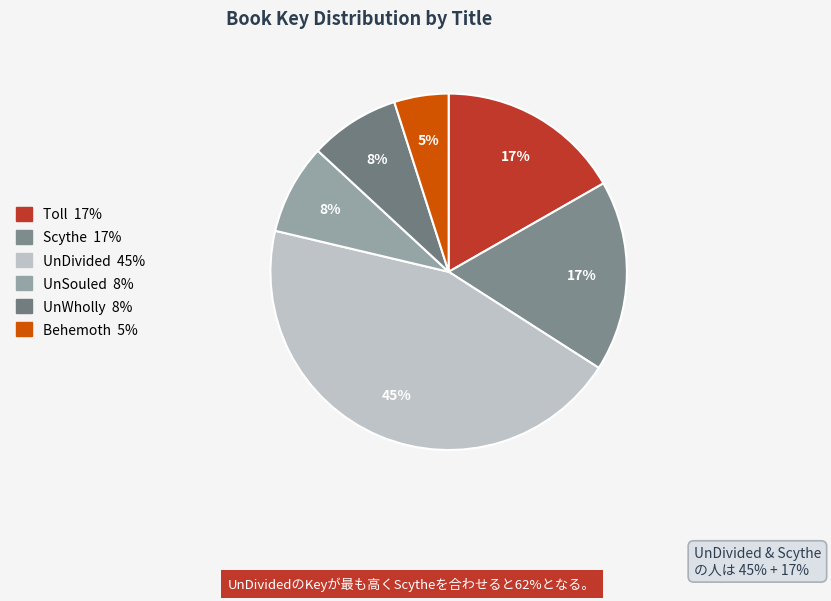

Rank the categories by value from highest to lowest.

UnDivided, Scythe, Toll, UnSouled, UnWholly, Behemoth